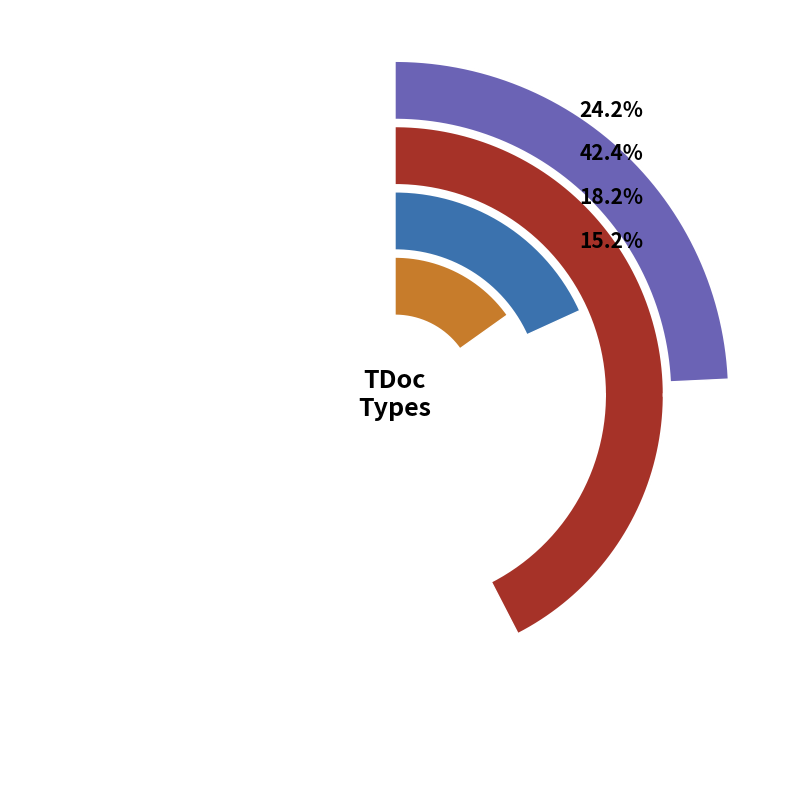

To the nearest percent, what is the combined percentage of draftCR and source?

18%